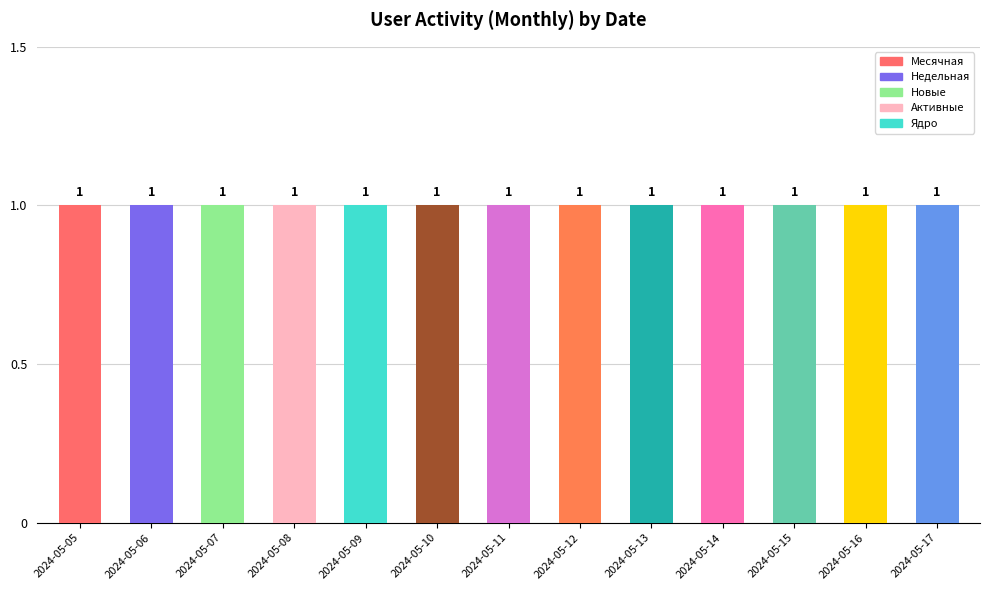

Between 2024-05-10 and 2024-05-12, which is larger?

2024-05-10